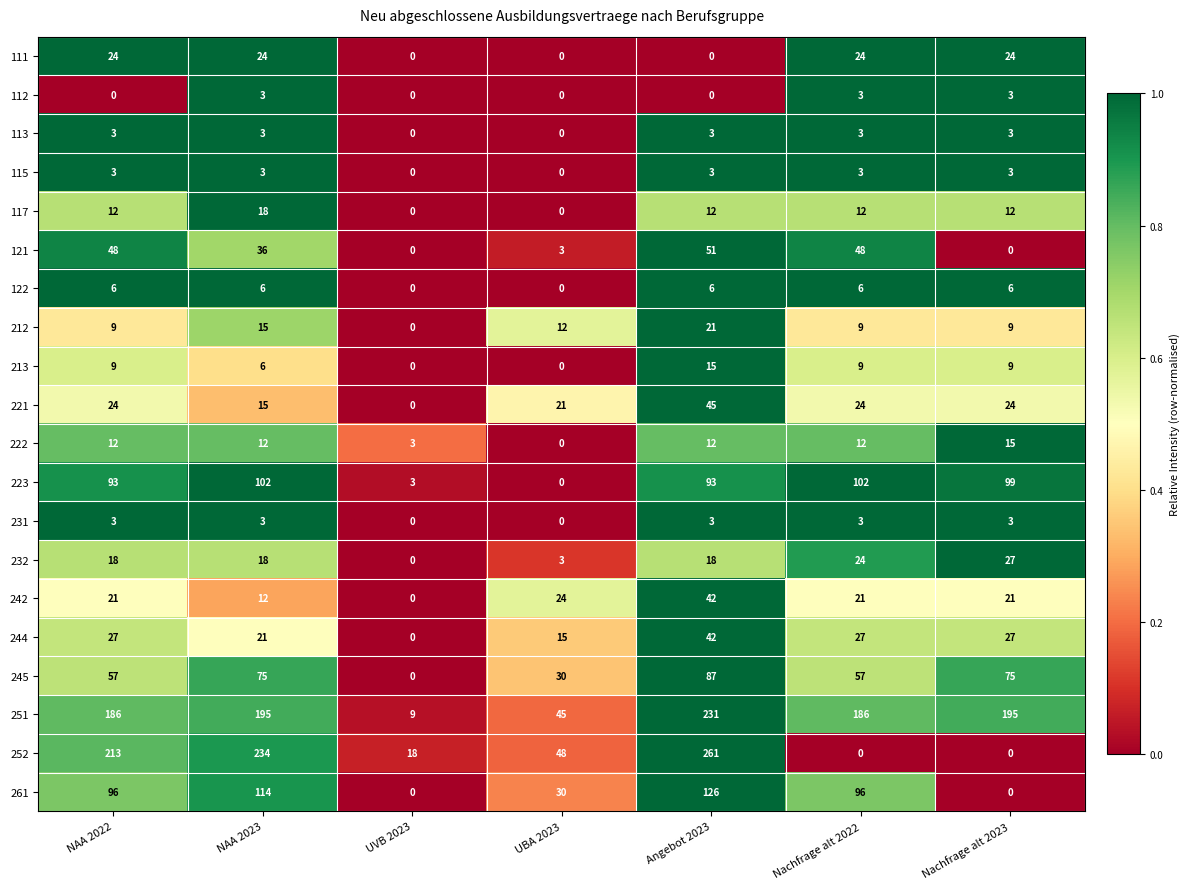

What is the sum of the 222 values at Nachfrage alt 2022 and Nachfrage alt 2023?

27